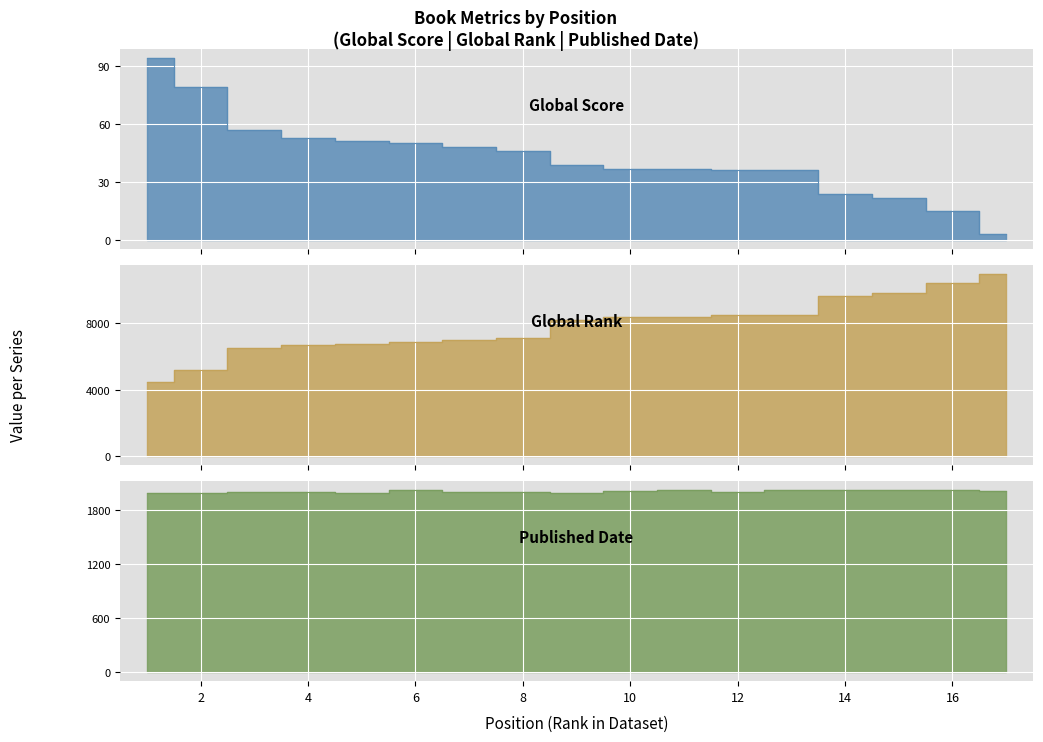

What is the average value of the Published Date series?

2004